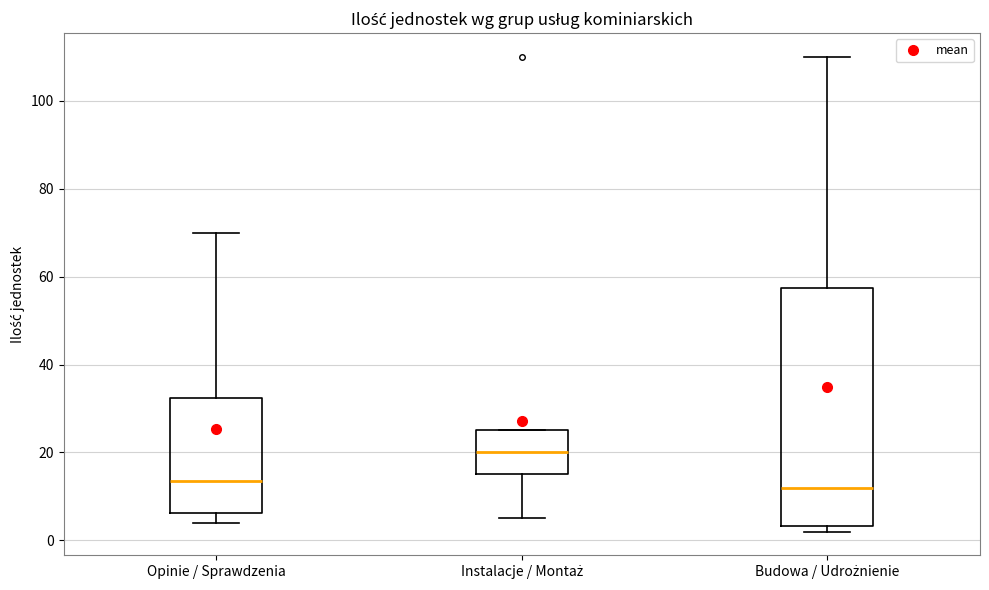

Comparing the boxes themselves (not the whiskers), which one is the tallest?

Budowa / Udrożnienie